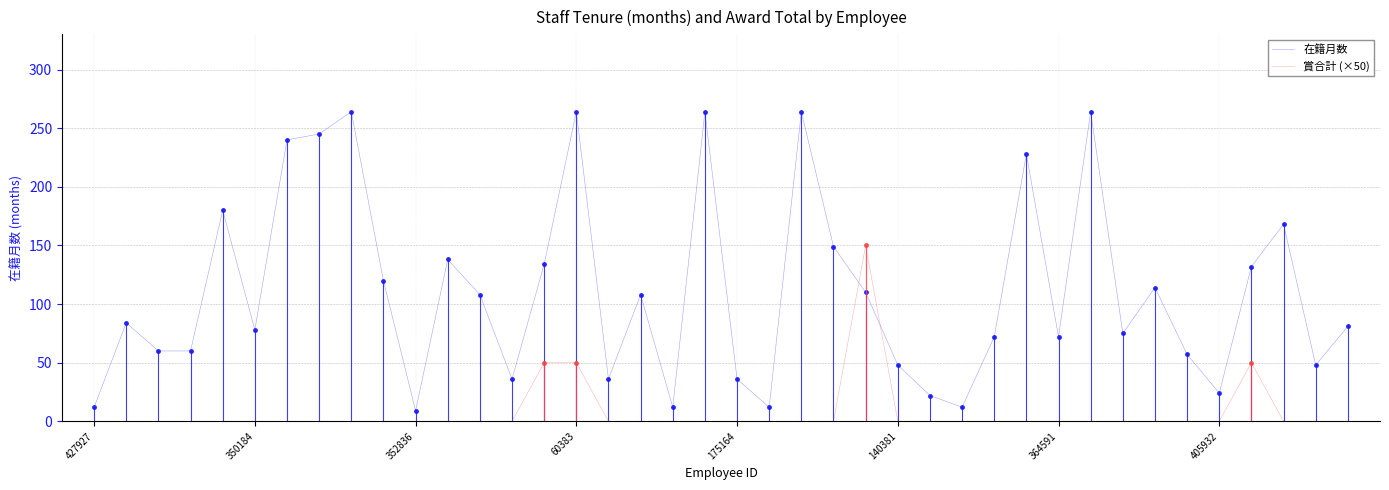

Which series has the largest total across all categories?

在籍月数